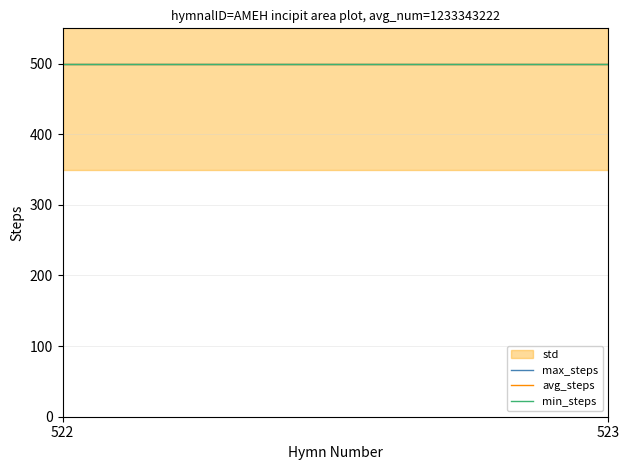

Which category has the lowest value in the avg_steps series?

522